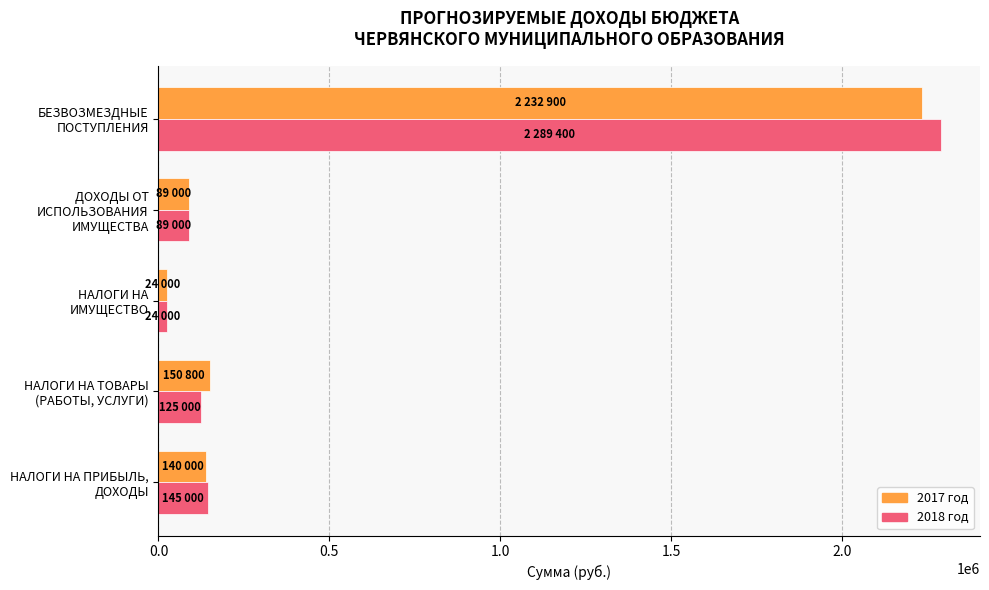

Which series has the widest spread of values?

2018 год